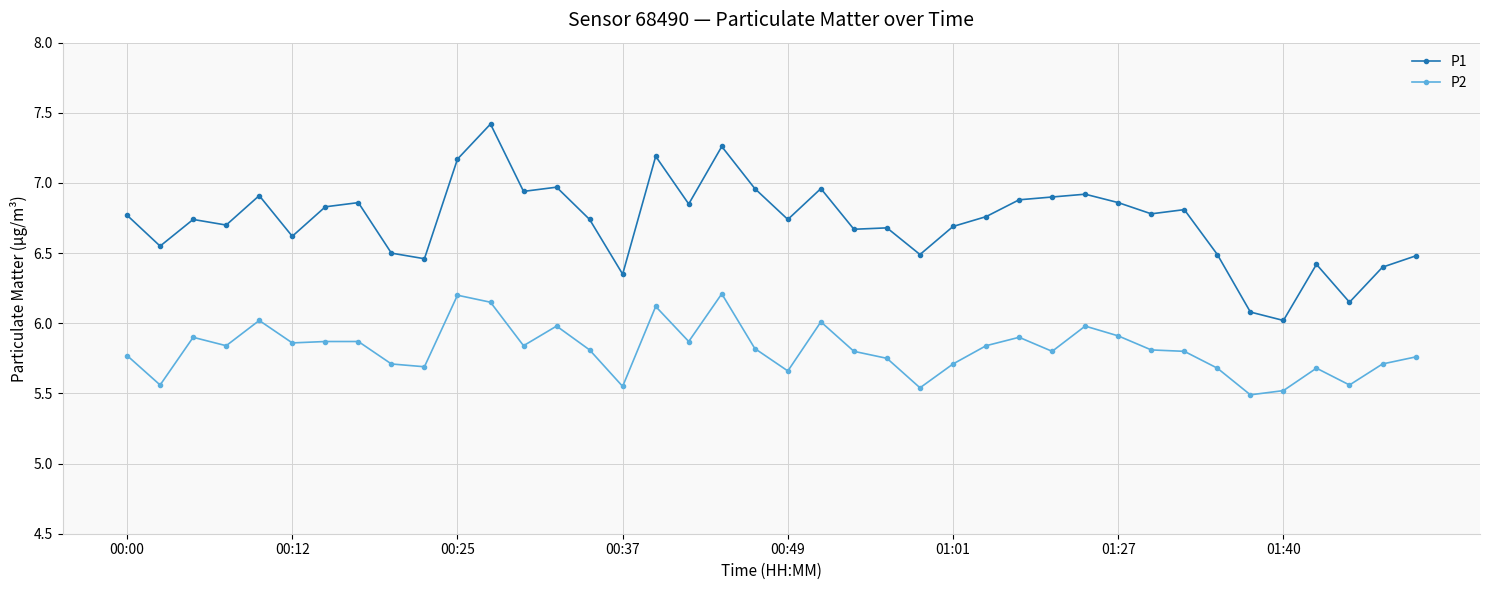

Rank the series by their maximum value, from lowest to highest.

P2, P1